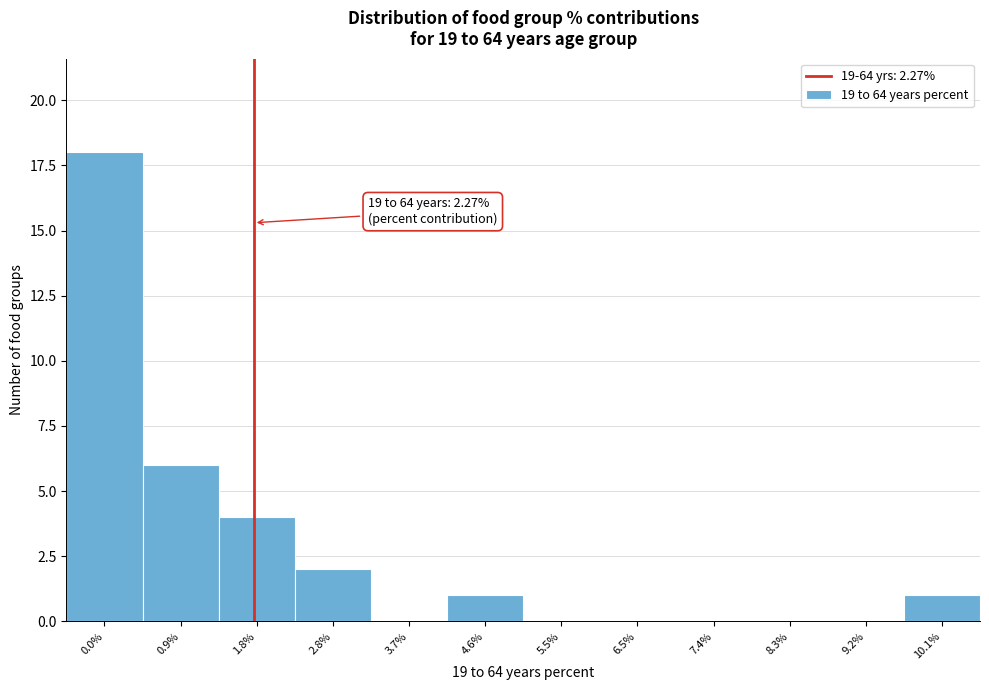

Reading left to right, what are all the values shown in this chart?

0.0%=18	0.9%=6	1.8%=4	2.8%=2	3.7%=0	4.6%=1	5.5%=0	6.5%=0	7.4%=0	8.3%=0	9.2%=0	10.1%=1